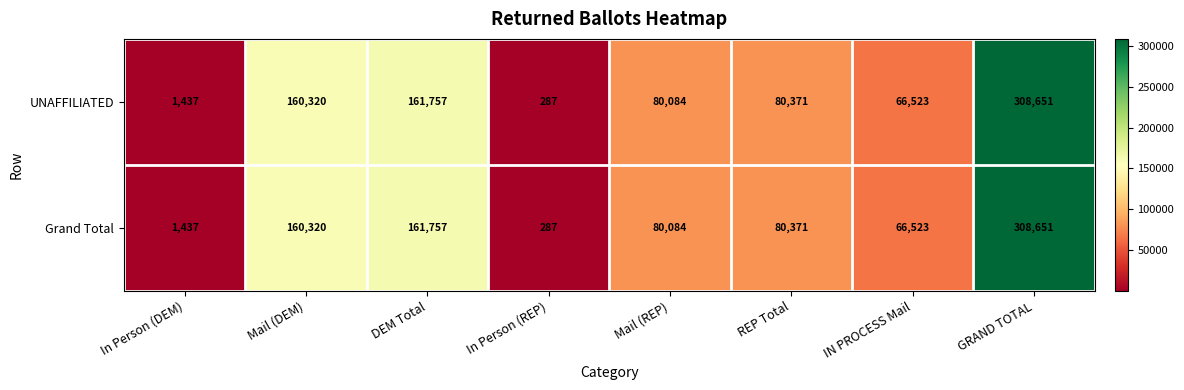

Reading left to right, what are all the values shown in this chart?

UNAFFILIATED: In Person (DEM)=1437	Mail (DEM)=160320	DEM Total=161757	In Person (REP)=287	Mail (REP)=80084	REP Total=80371	IN PROCESS Mail=66523	GRAND TOTAL=308651
Grand Total: In Person (DEM)=1437	Mail (DEM)=160320	DEM Total=161757	In Person (REP)=287	Mail (REP)=80084	REP Total=80371	IN PROCESS Mail=66523	GRAND TOTAL=308651